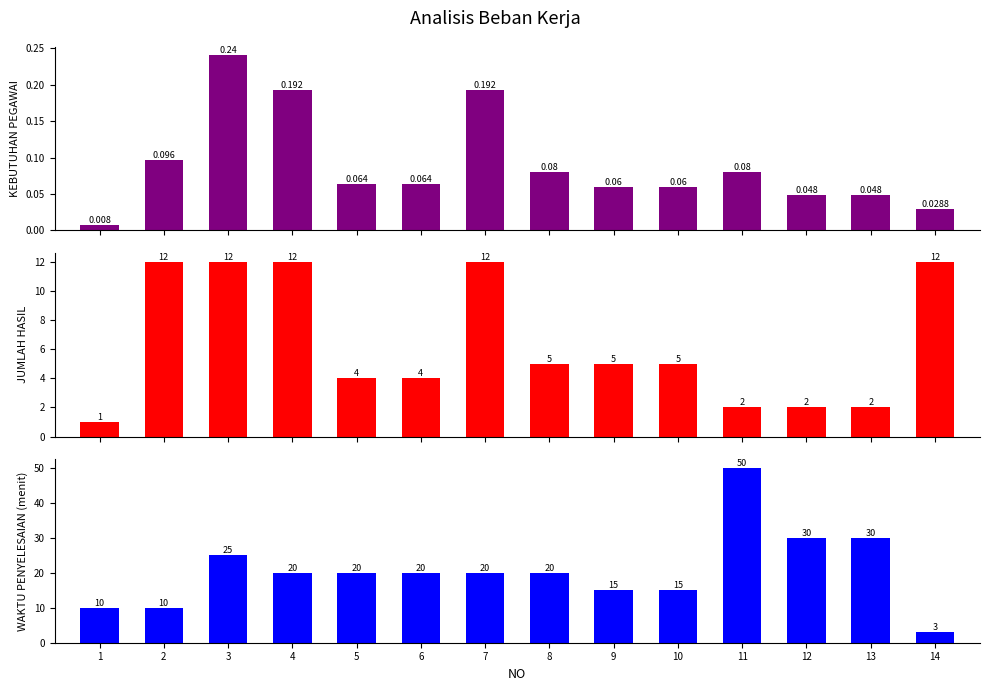

List the labels in order of WAKTU PENYELESAIAN (menit) value, smallest first.

14, 1, 2, 9, 10, 4, 5, 6, 7, 8, 3, 12, 13, 11